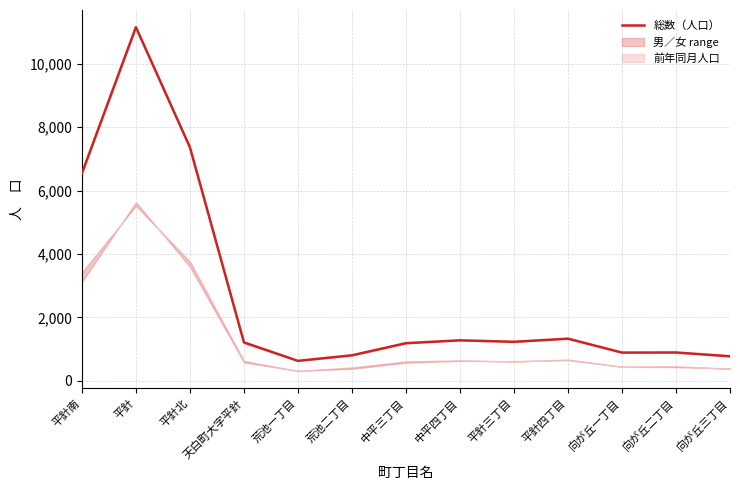

What is the sum of all values?

35299